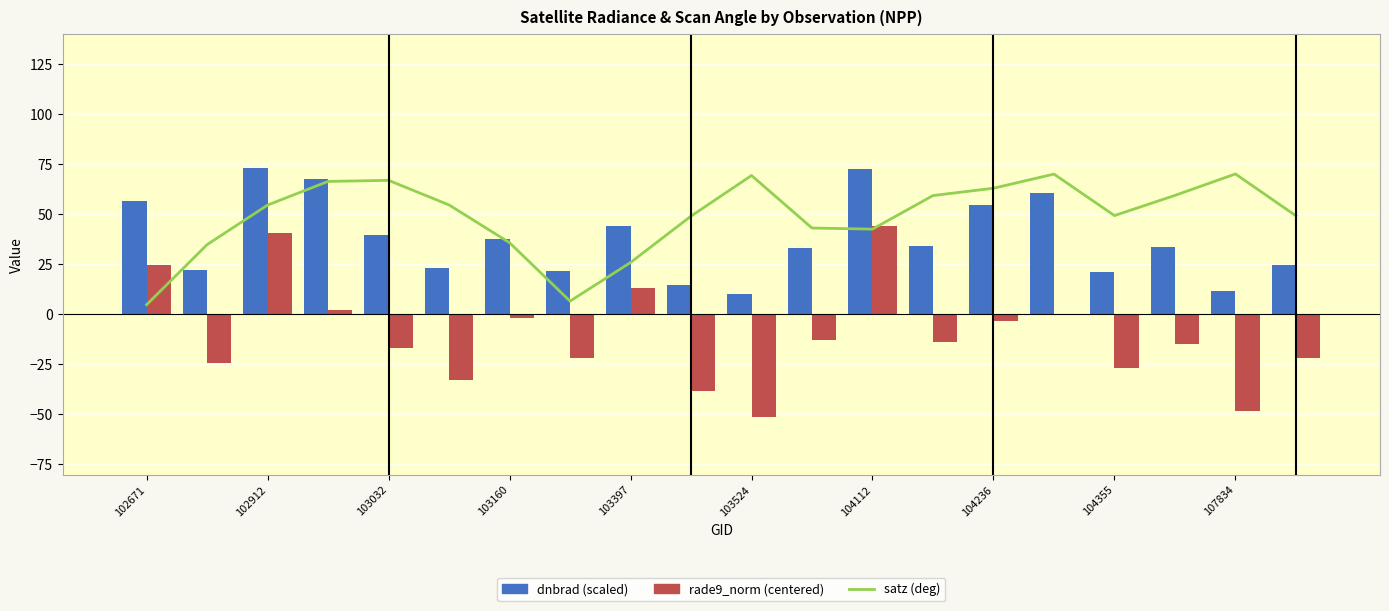

How many data points in rade9_norm (centered) are above -13?

9